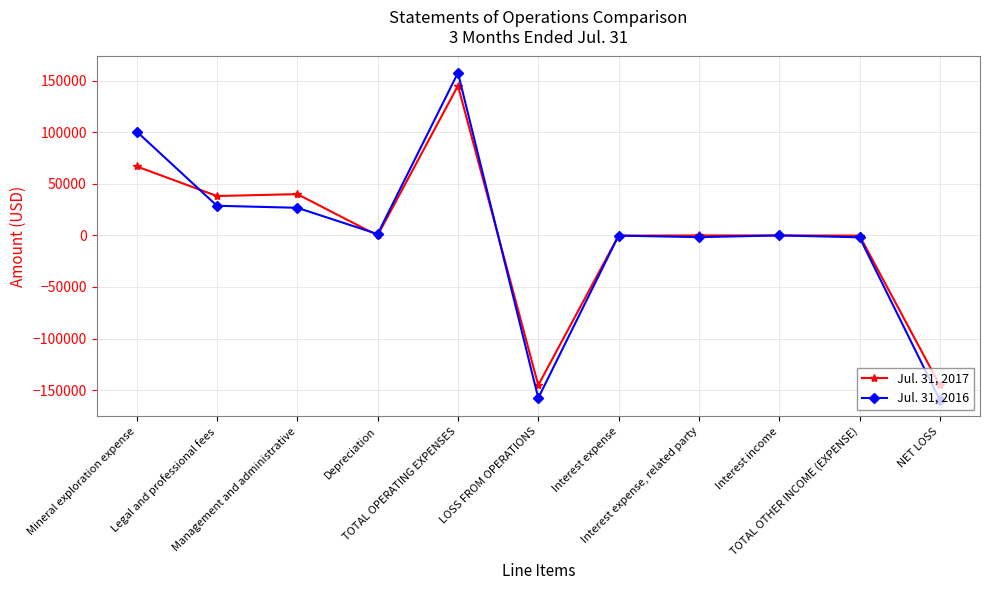

What is the value of the Jul. 31, 2016 point at the 11th from the left?

-159566